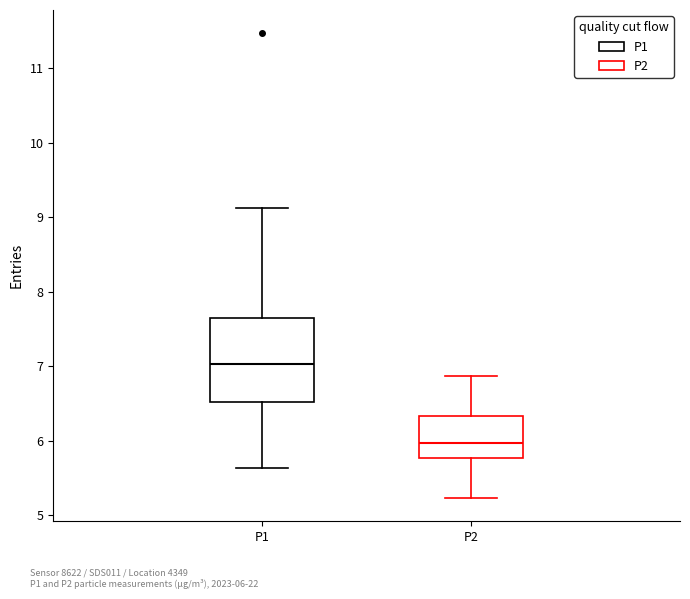

Where does the lower whisker of the box for P2 end on the y-axis? The values are not printed on the chart, so give them approximately, as read against the axis.

5.2